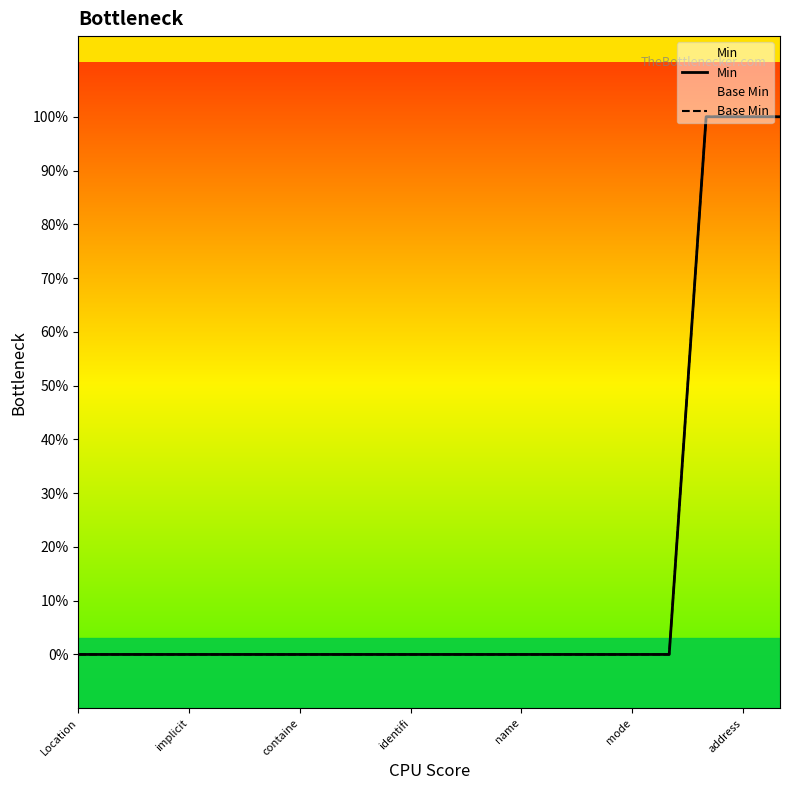

What is the sum of all Base Min values?

3